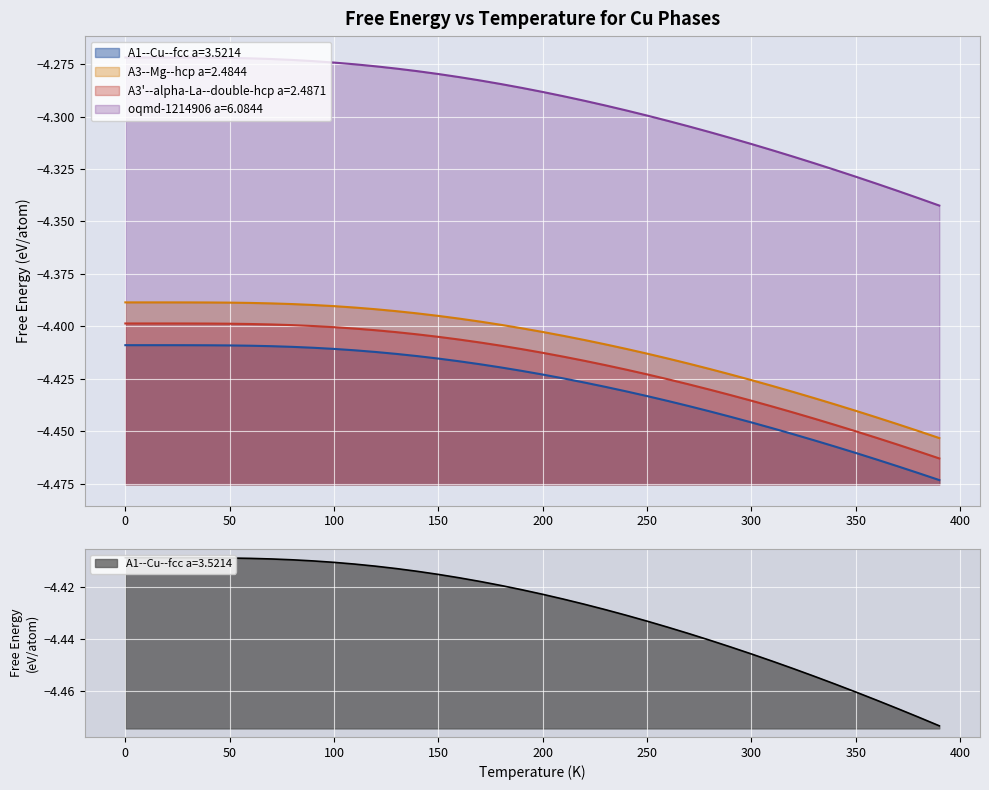

What are all the series names shown in the legend?

A1--Cu--fcc a=3.5214, A3--Mg--hcp a=2.4844, A3'--alpha-La--double-hcp a=2.4871, oqmd-1214906 a=6.0844